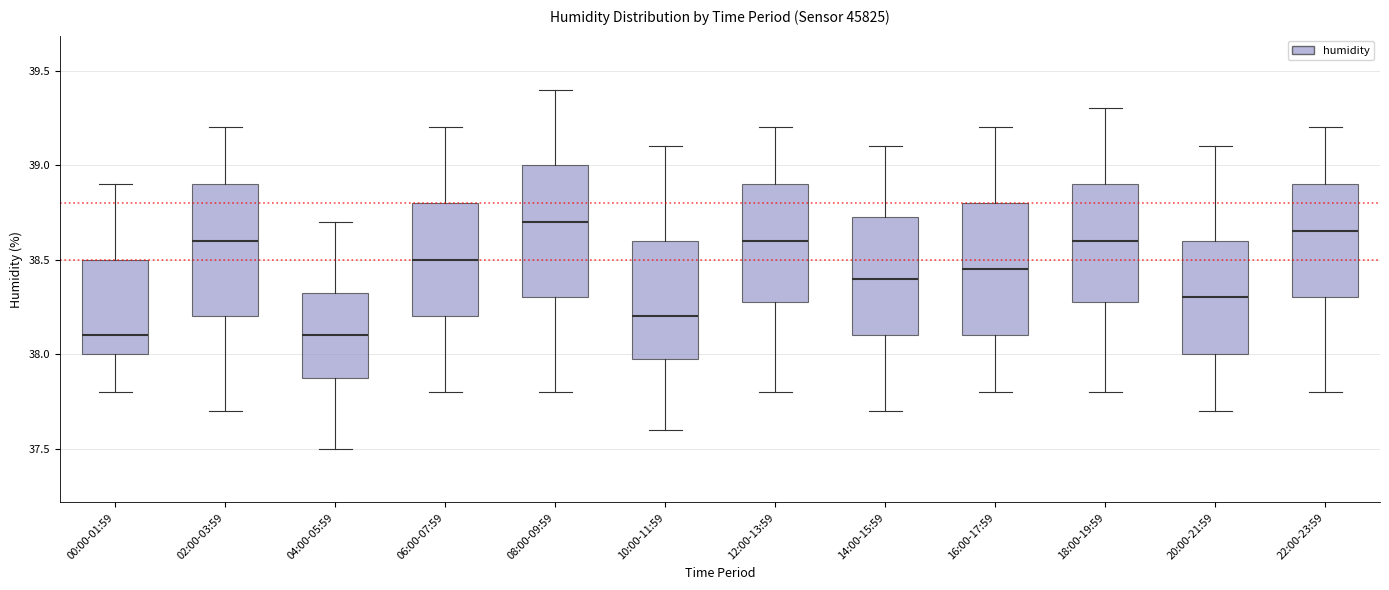

Reading left to right, read every box against the y-axis: the position of its median line, the range the box covers, and the ends of its whiskers. The values are not printed on the chart, so give them approximately, as read against the axis.

00:00-01:59: median 38.10, box 38.00 to 38.50, whiskers 37.80 to 38.90
02:00-03:59: median 38.60, box 38.20 to 38.90, whiskers 37.70 to 39.20
04:00-05:59: median 38.10, box 37.90 to 38.35, whiskers 37.50 to 38.70
06:00-07:59: median 38.50, box 38.20 to 38.80, whiskers 37.80 to 39.20
08:00-09:59: median 38.70, box 38.30 to 39.00, whiskers 37.80 to 39.40
10:00-11:59: median 38.20, box 38.00 to 38.60, whiskers 37.60 to 39.10
12:00-13:59: median 38.60, box 38.30 to 38.90, whiskers 37.80 to 39.20
14:00-15:59: median 38.40, box 38.10 to 38.75, whiskers 37.70 to 39.10
16:00-17:59: median 38.45, box 38.10 to 38.80, whiskers 37.80 to 39.20
18:00-19:59: median 38.60, box 38.30 to 38.90, whiskers 37.80 to 39.30
20:00-21:59: median 38.30, box 38.00 to 38.60, whiskers 37.70 to 39.10
22:00-23:59: median 38.65, box 38.30 to 38.90, whiskers 37.80 to 39.20